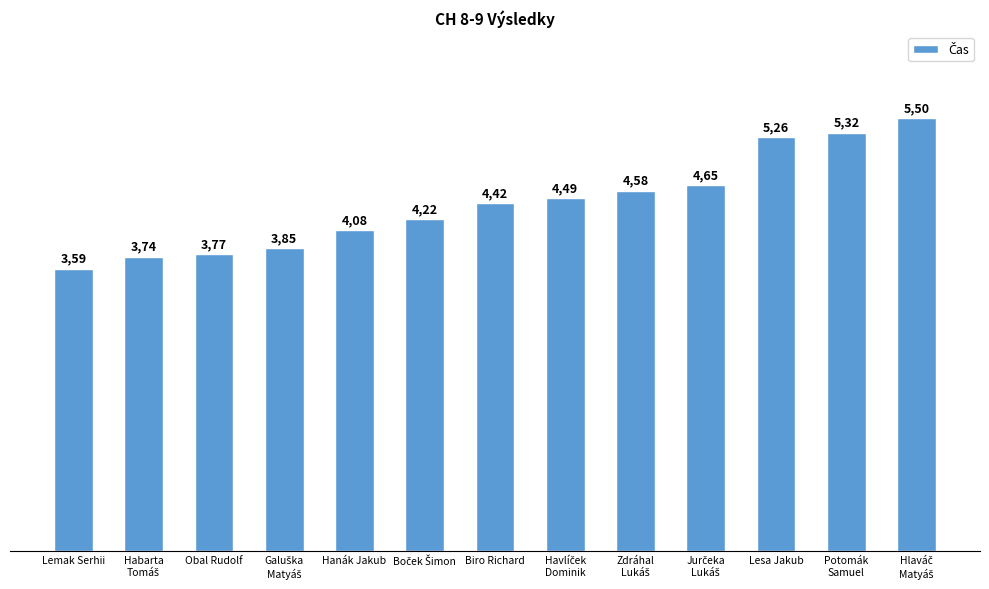

How many bars are there in total?

13